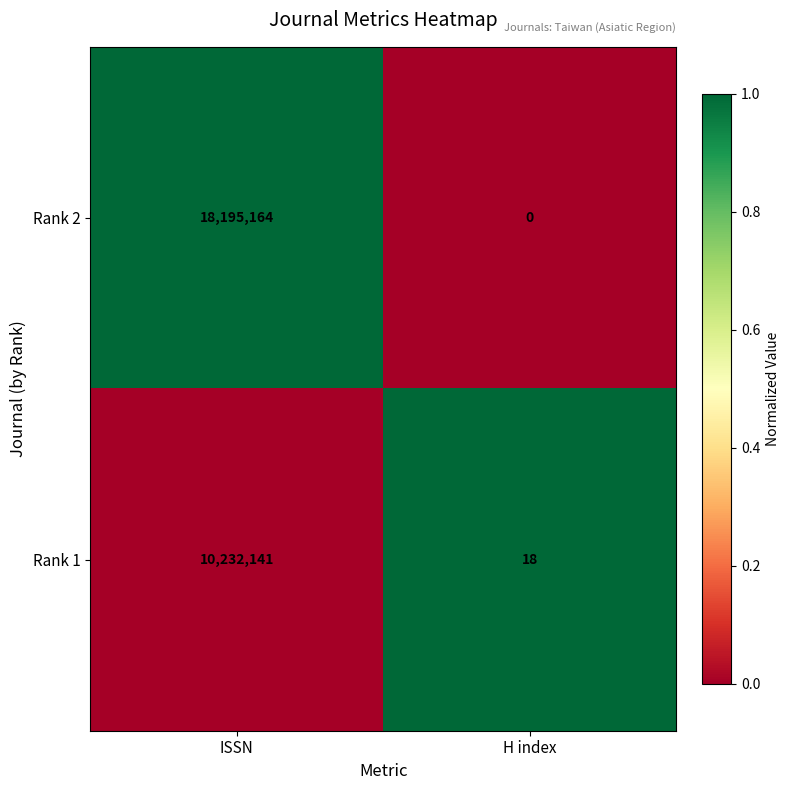

Reading left to right, what are all the values shown in this chart?

Rank 2: 18195164	0
Rank 1: 10232141	18